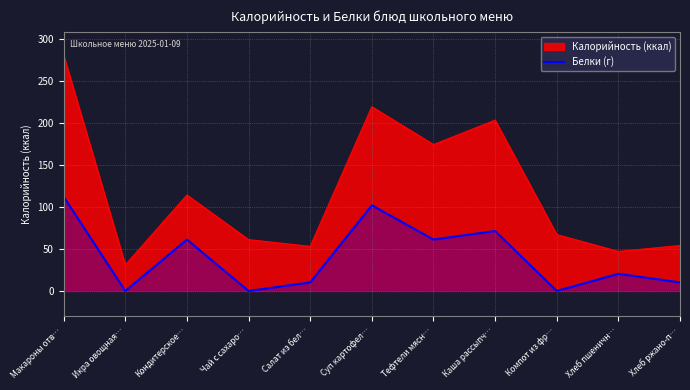

What is the difference between the Белки (г) values at Салат из бел… and Хлеб пшеничн…?

10.2